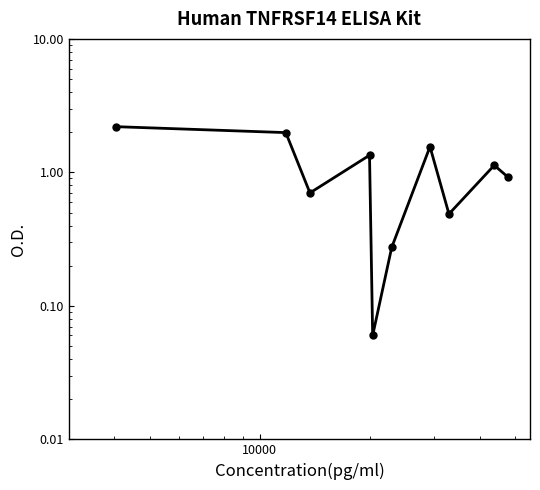

How many lines are shown in the chart?

1